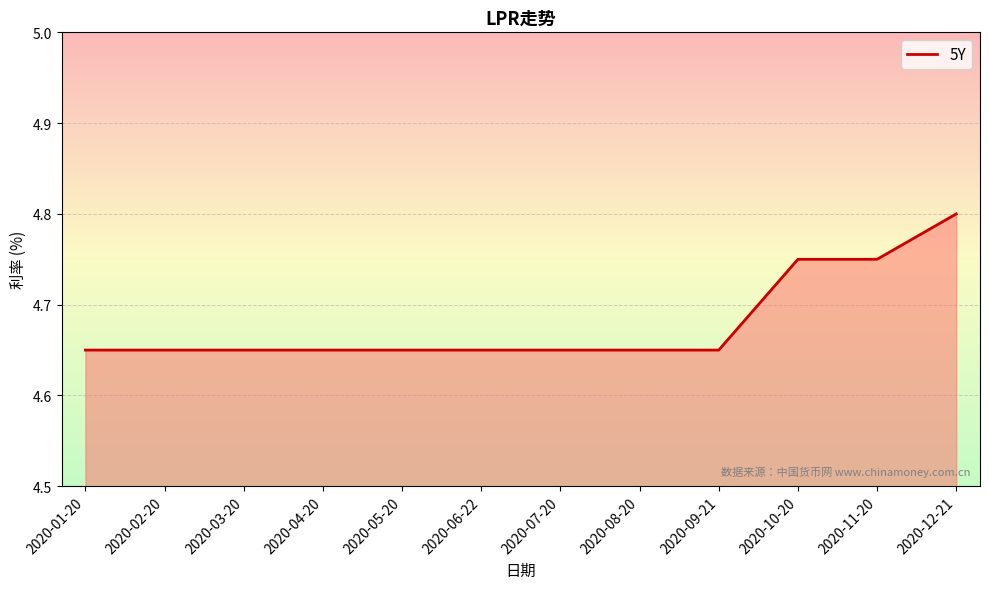

What is the change in value from 2020-01-20 to 2020-11-20?

+0.1